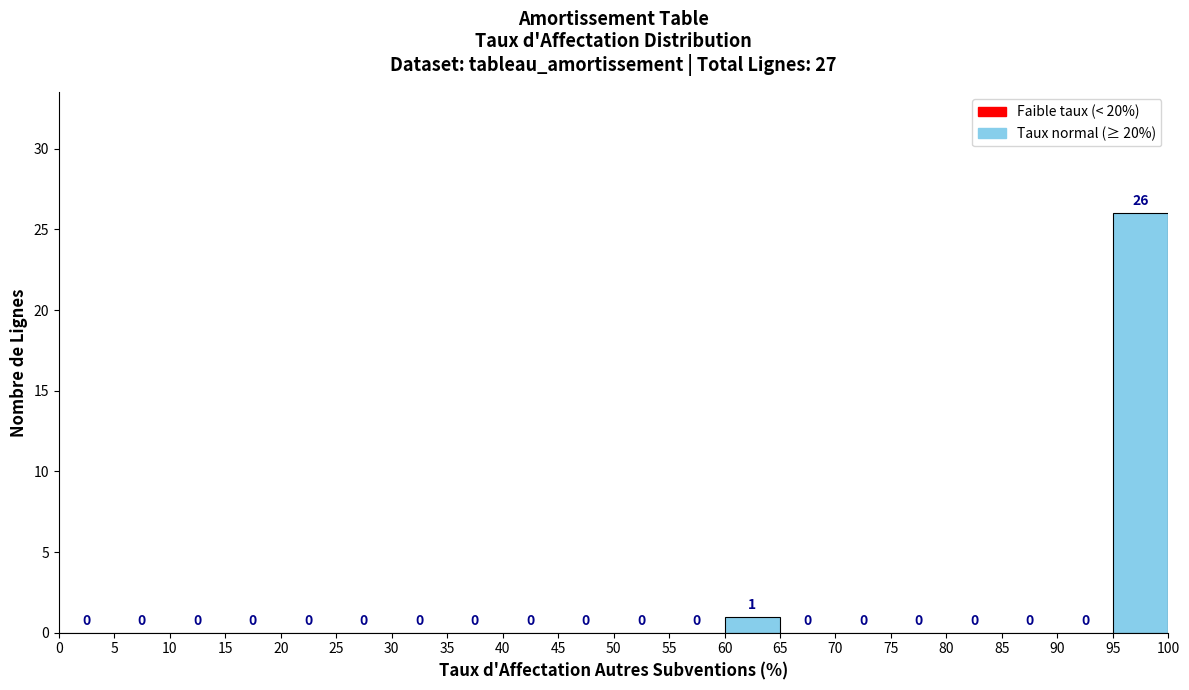

Reading left to right, transcribe this chart: for each bar, give the range it covers on the x-axis and its height.

0 to 5: 0
5 to 10: 0
10 to 15: 0
15 to 20: 0
20 to 25: 0
25 to 30: 0
30 to 35: 0
35 to 40: 0
40 to 45: 0
45 to 50: 0
50 to 55: 0
55 to 60: 0
60 to 65: 1
65 to 70: 0
70 to 75: 0
75 to 80: 0
80 to 85: 0
85 to 90: 0
90 to 95: 0
95 to 100: 26